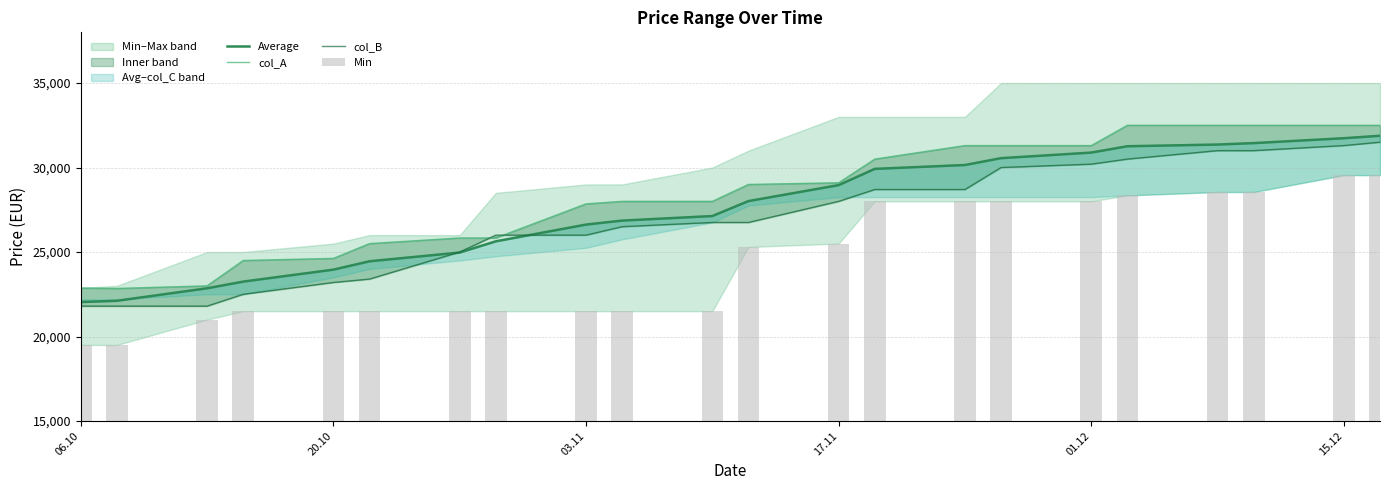

What is the maximum value for col_A?

32500